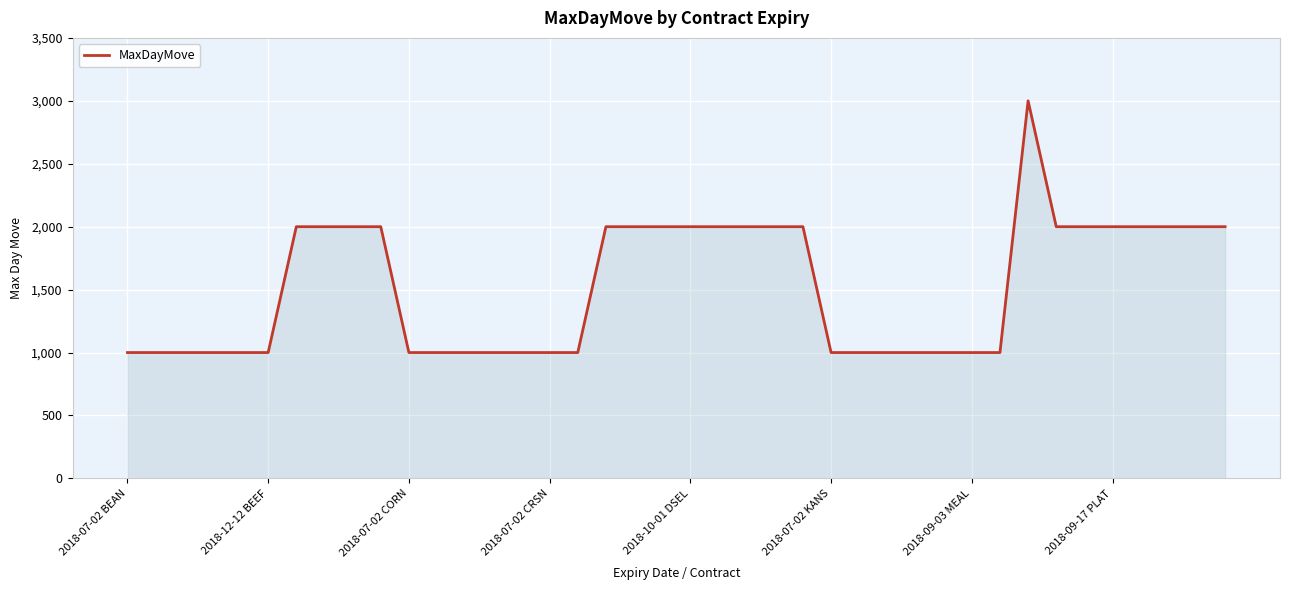

What is the maximum value shown in the chart?

3000